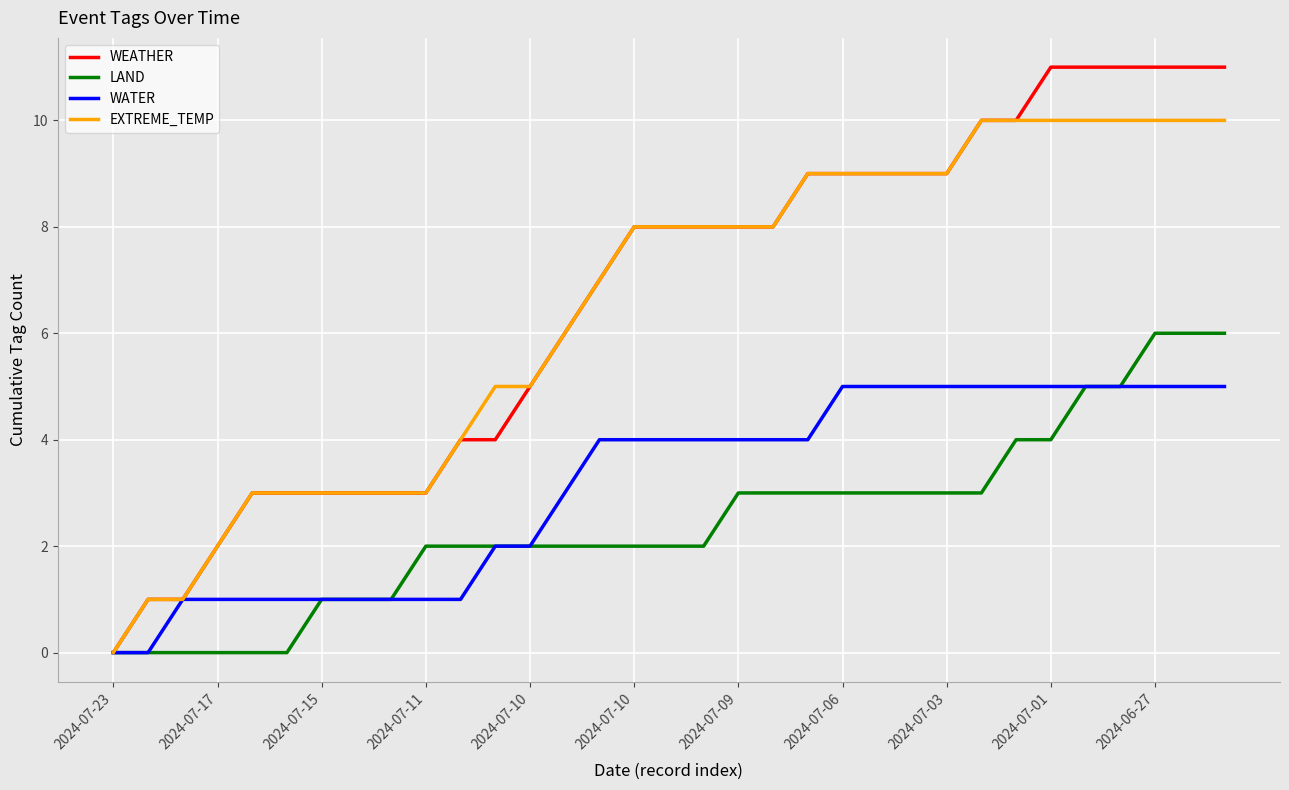

Which series has the widest spread of values?

WEATHER